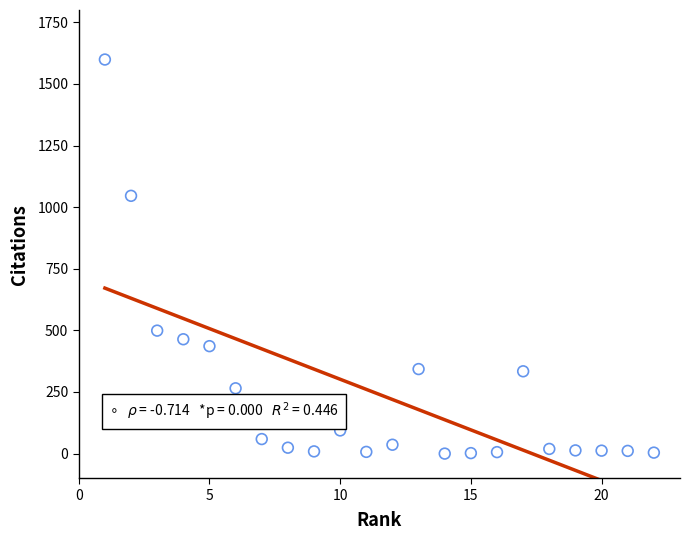

What is the range of Y values (max minus min)?

1599